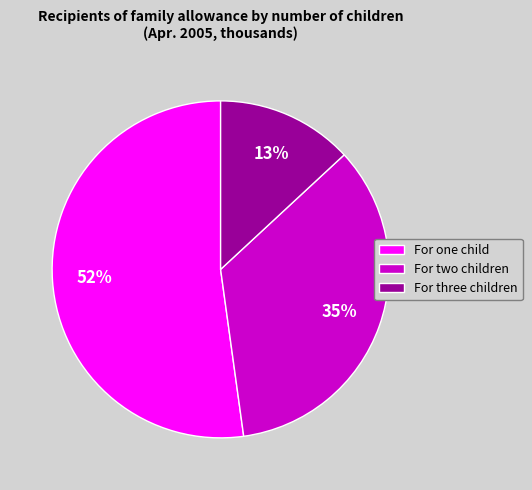

Which category accounts for the majority?

For one child